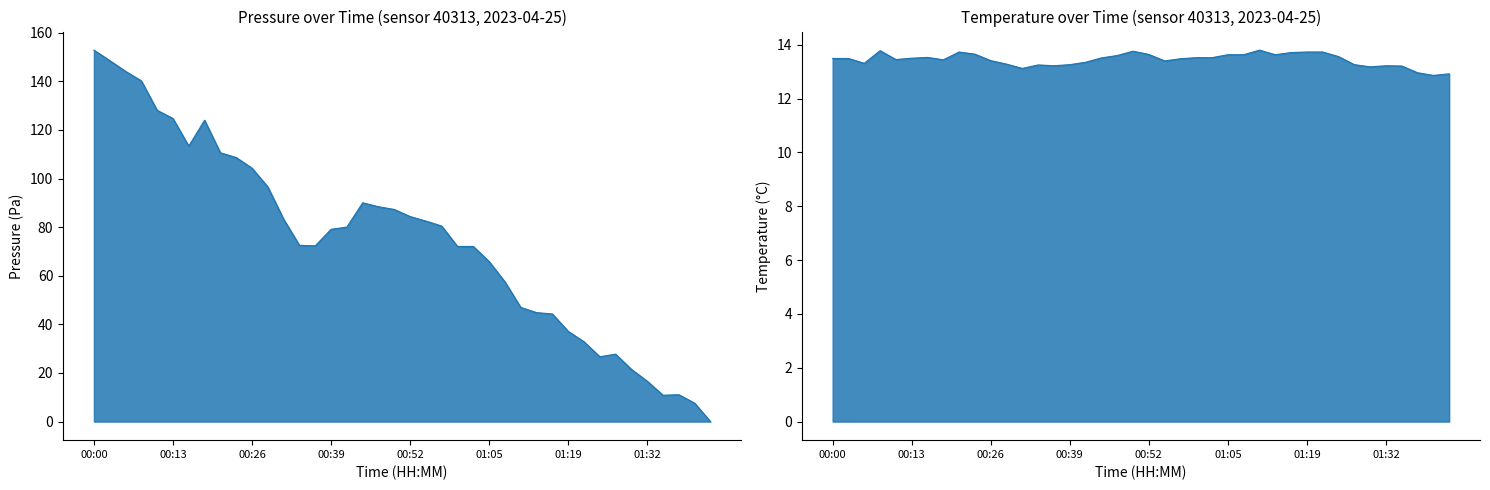

Which series changed the most between 00:03 and 01:19?

pressure